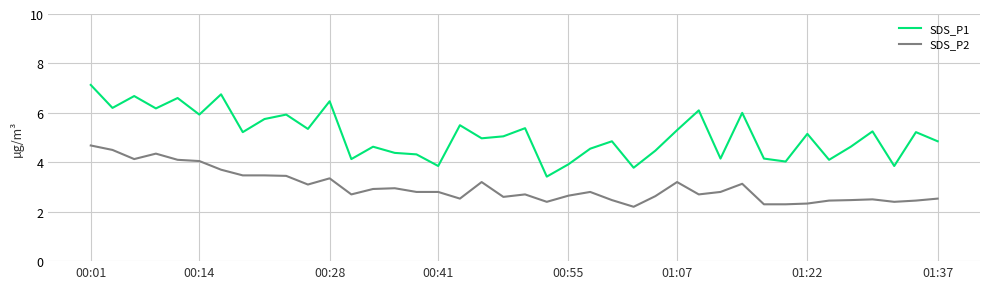

What is the maximum value shown in the chart?

7.1